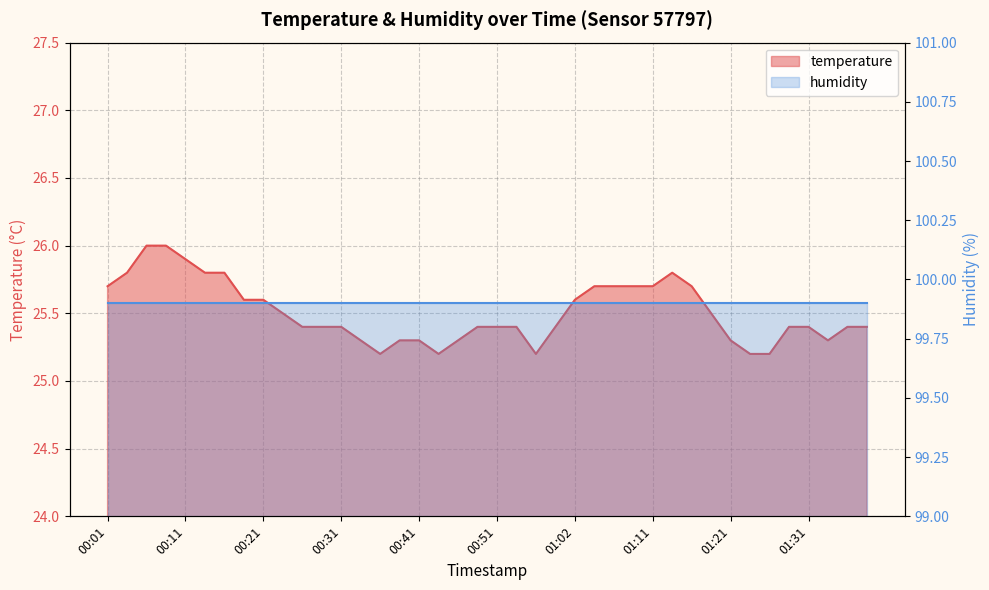

The value at 01:04 is 10.1. True or false?

False